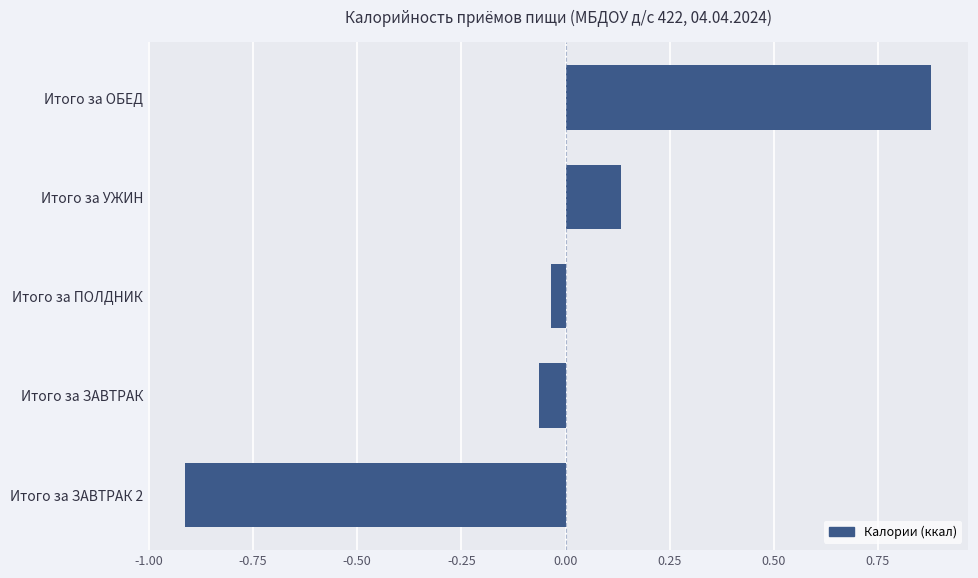

The value at Итого за ЗАВТРАК is -0.0. True or false?

False